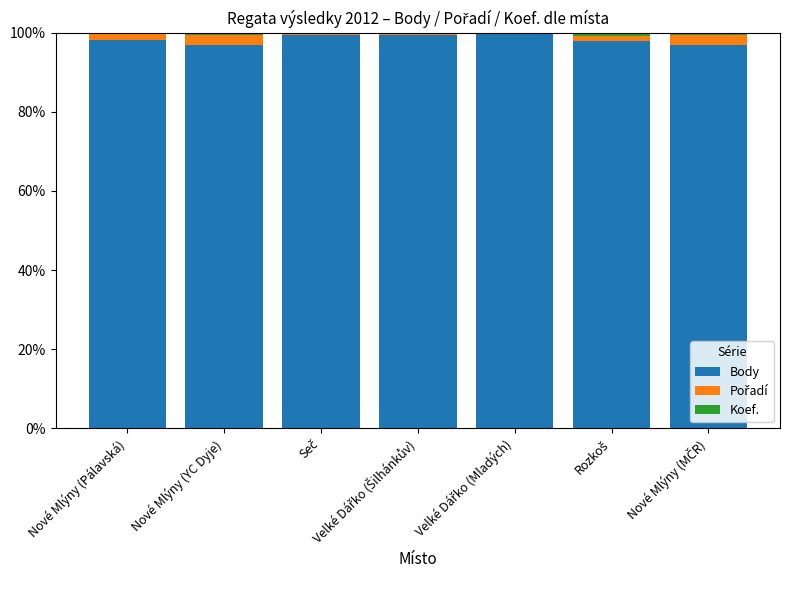

Which has a higher value, Nové Mlýny (MČR) or Velké Dářko (Mladých)?

Velké Dářko (Mladých)